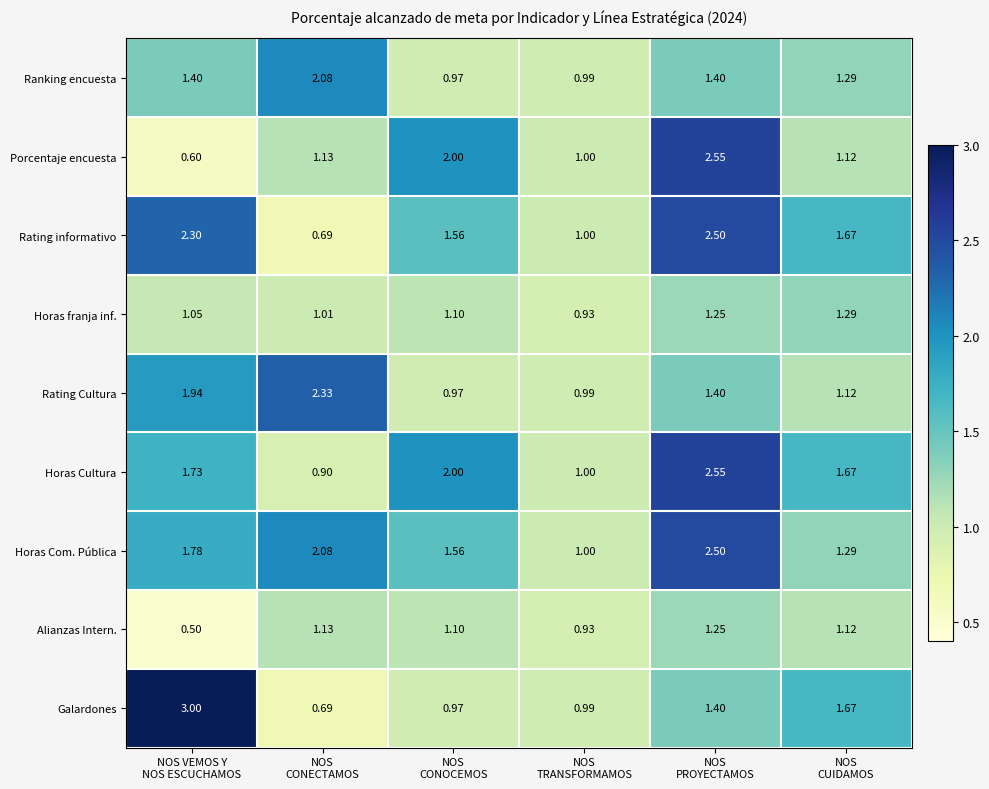

Count the number of data series in this chart.

9